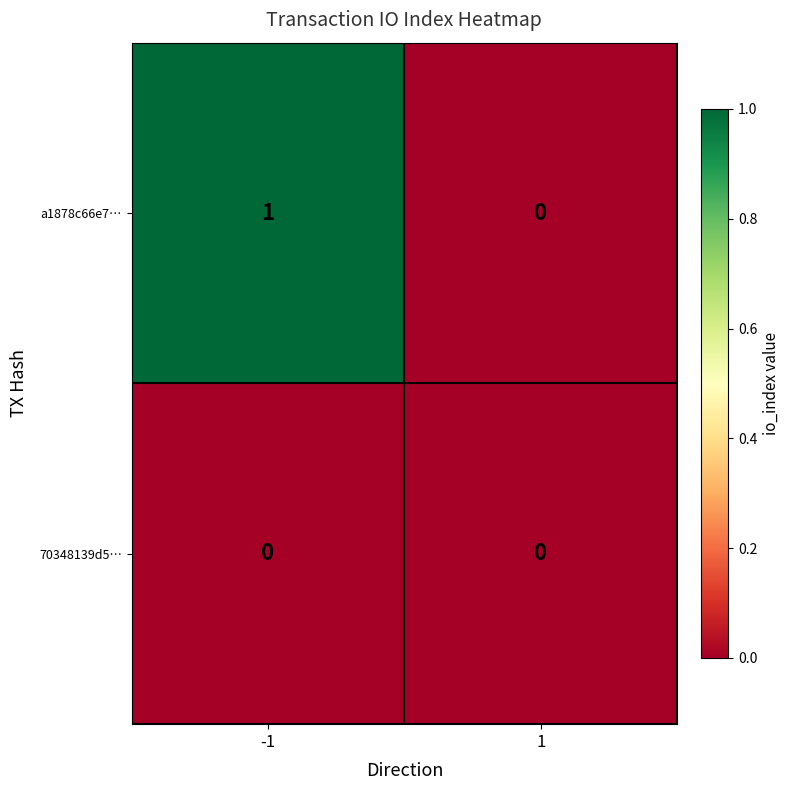

Which series changed the most between -1 and 1?

a1878c66e7…